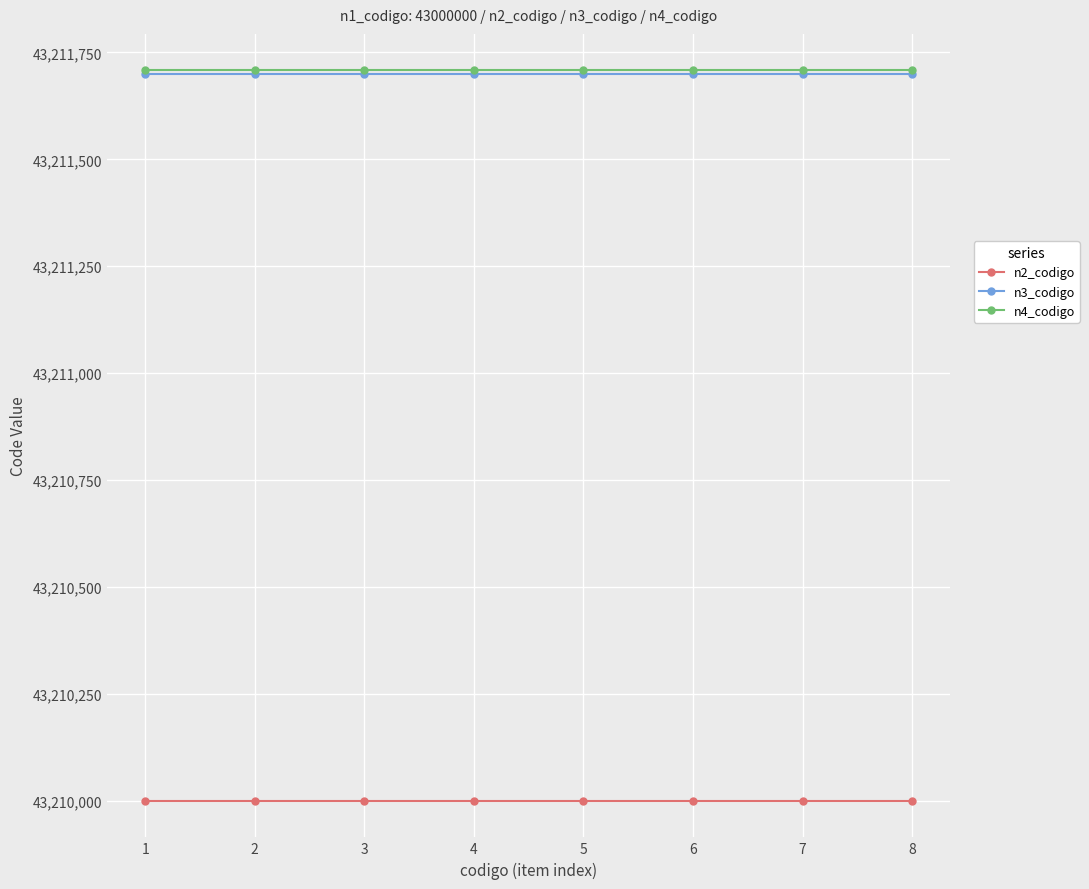

What is the minimum value for n3_codigo?

43211700